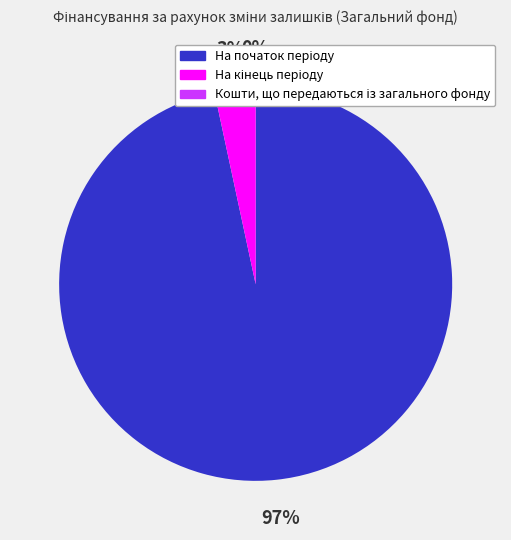

The На початок періоду slice represents 99% of the pie. True or false?

False